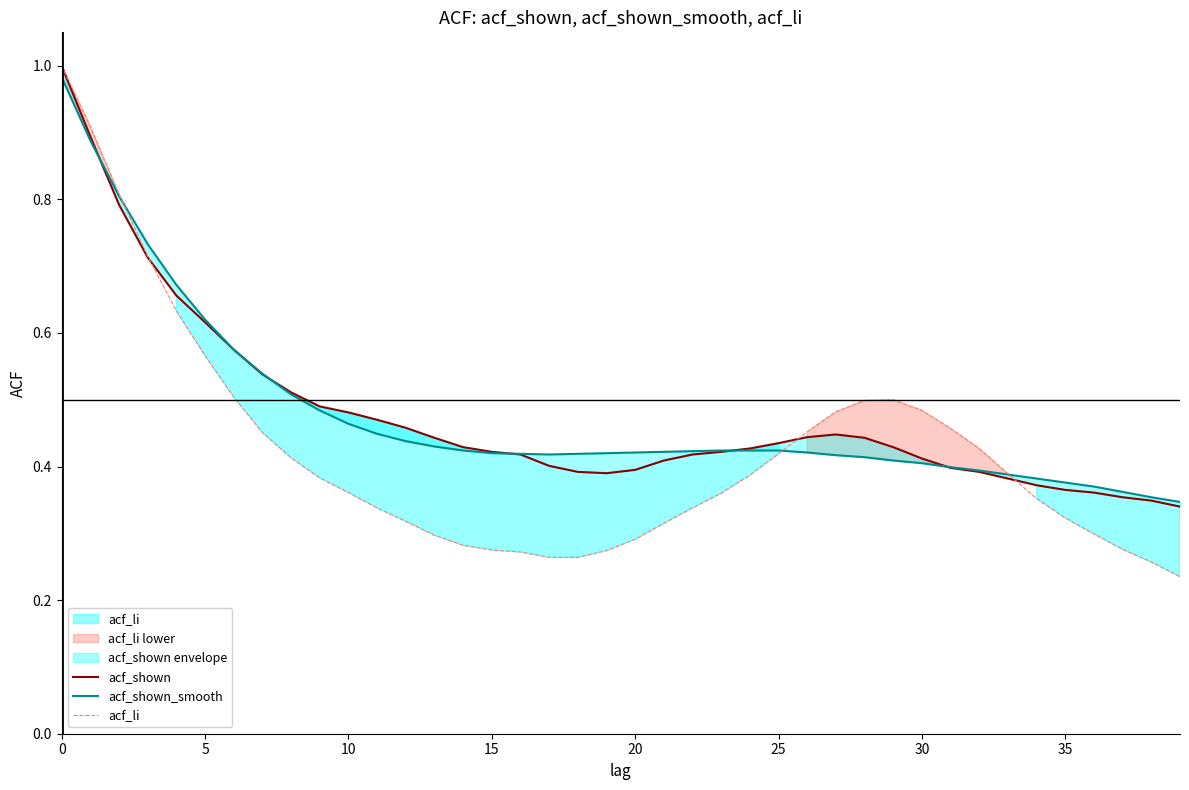

True or false: acf_shown_smooth has a value of 0.7 at 18.

False